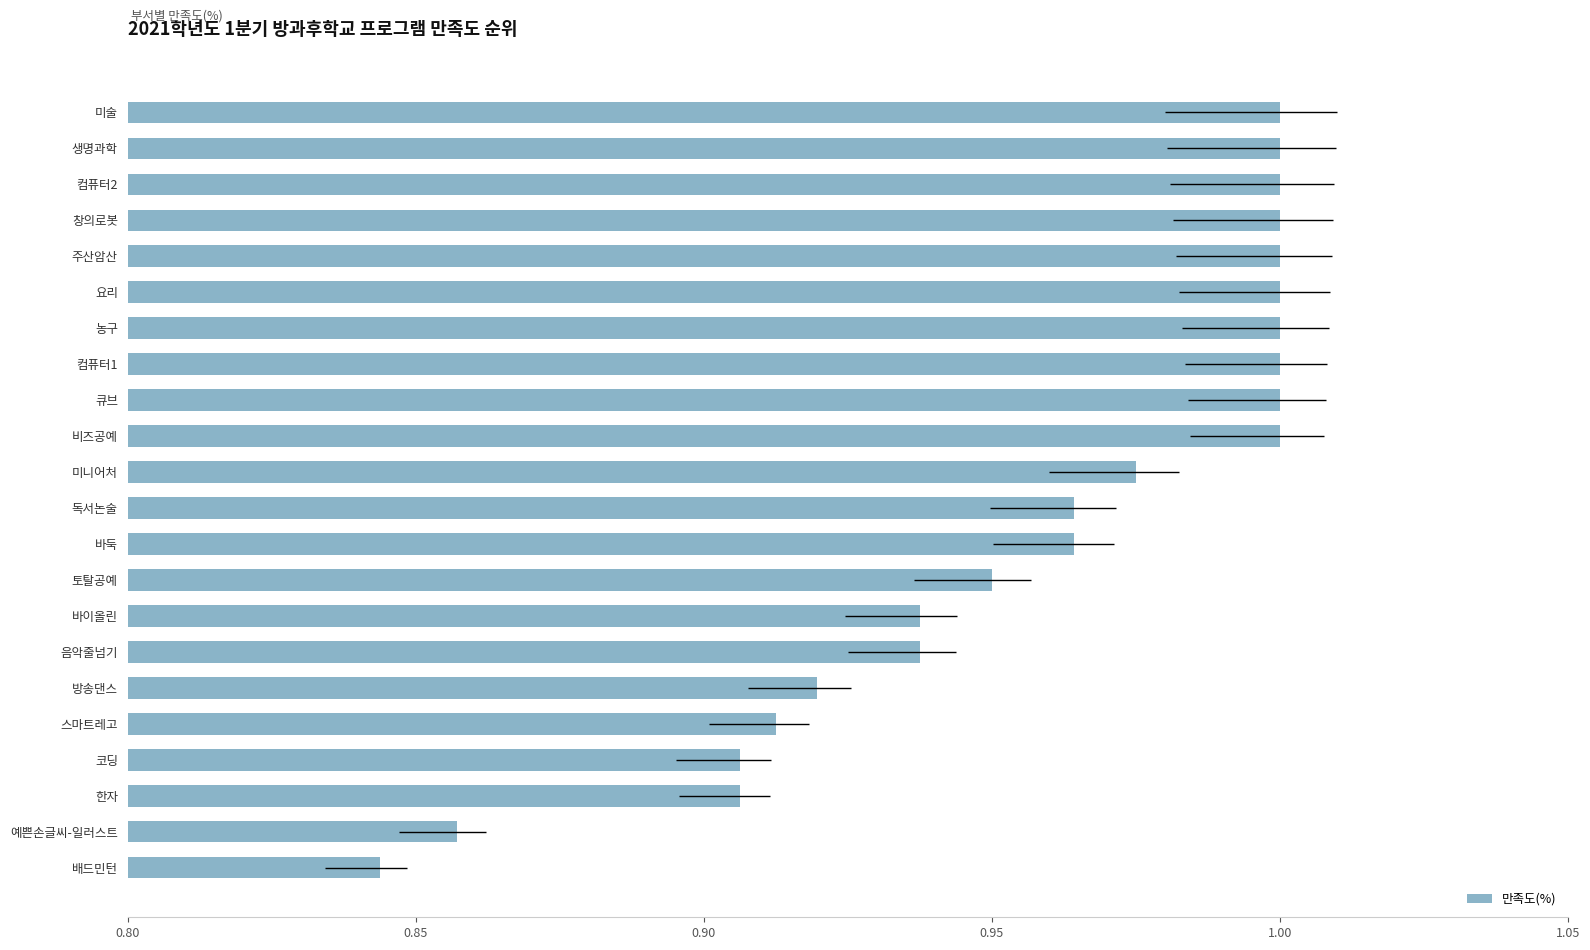

How many series are shown in this chart?

1